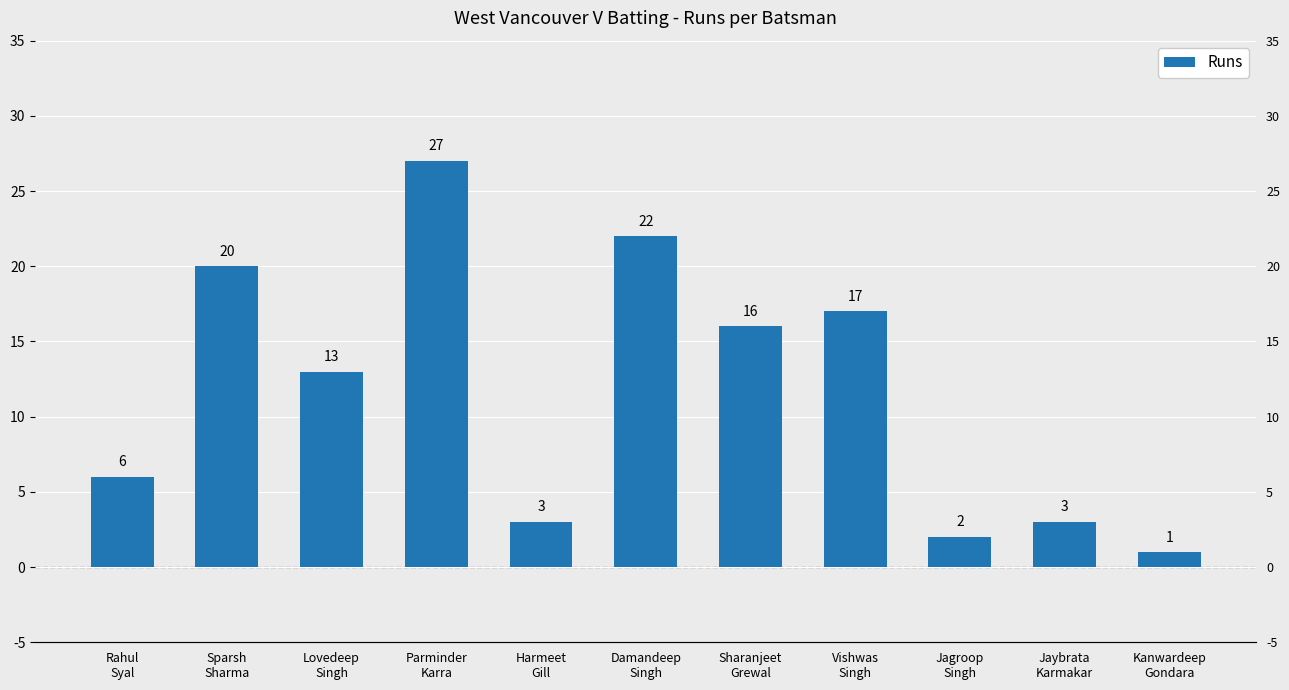

Which has a higher value, Sparsh
Sharma or Harmeet
Gill?

Sparsh
Sharma